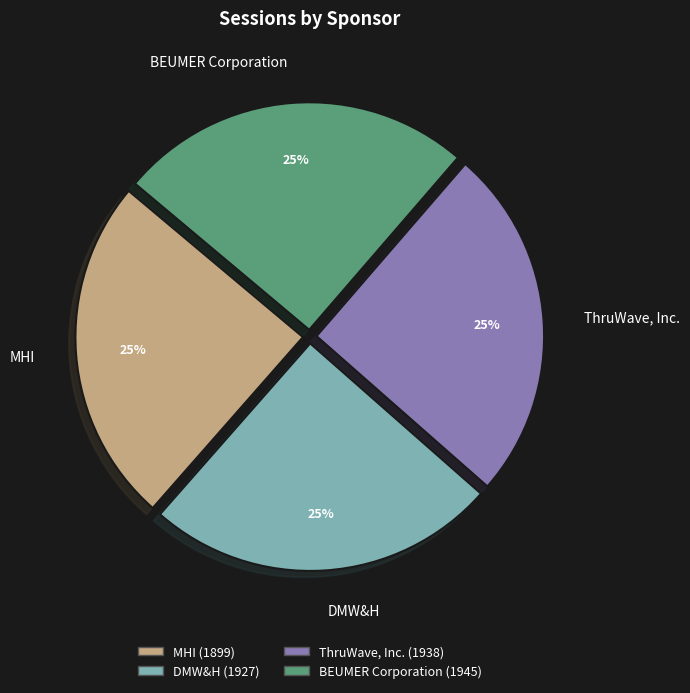

Does any single category account for the majority?

No